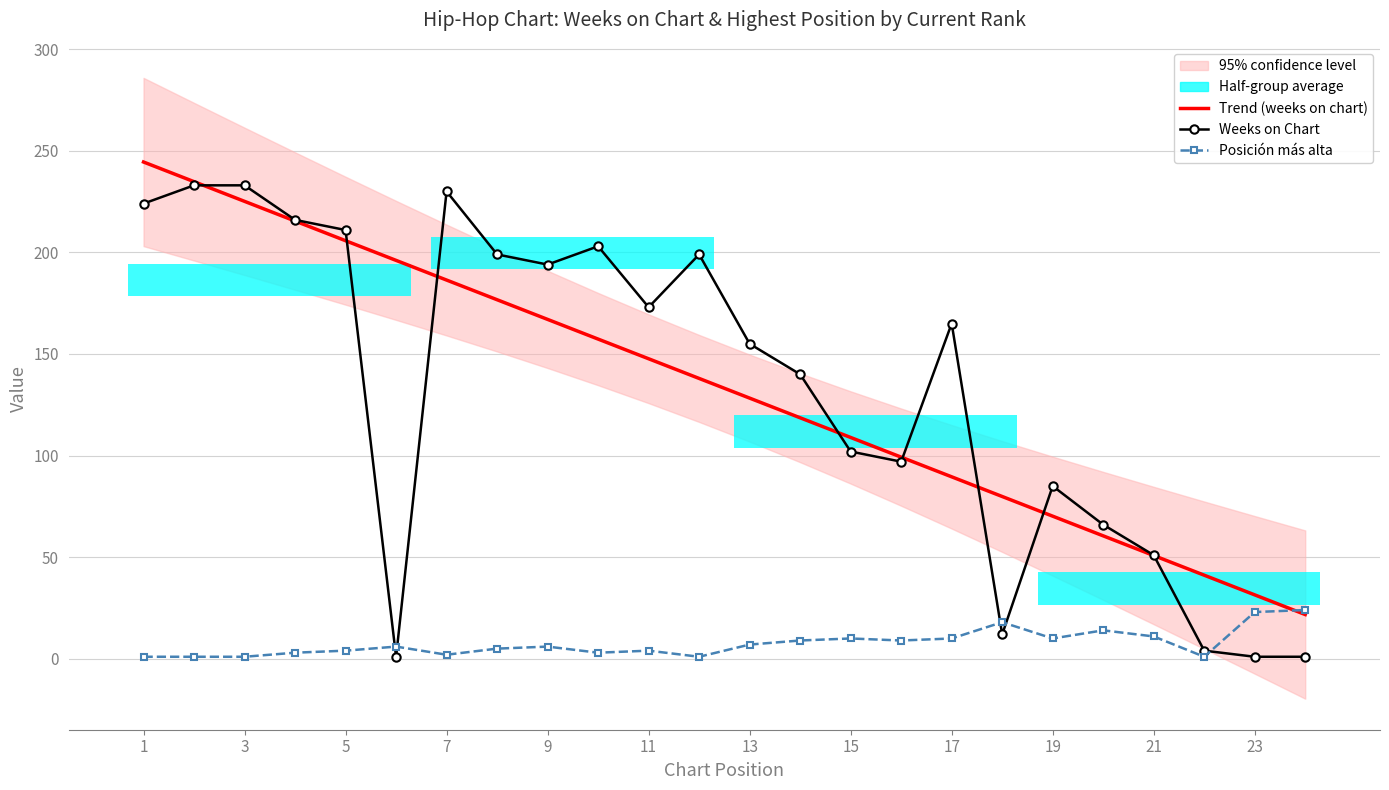

What is the highest value of the Trend (weeks on chart) series?

244.5